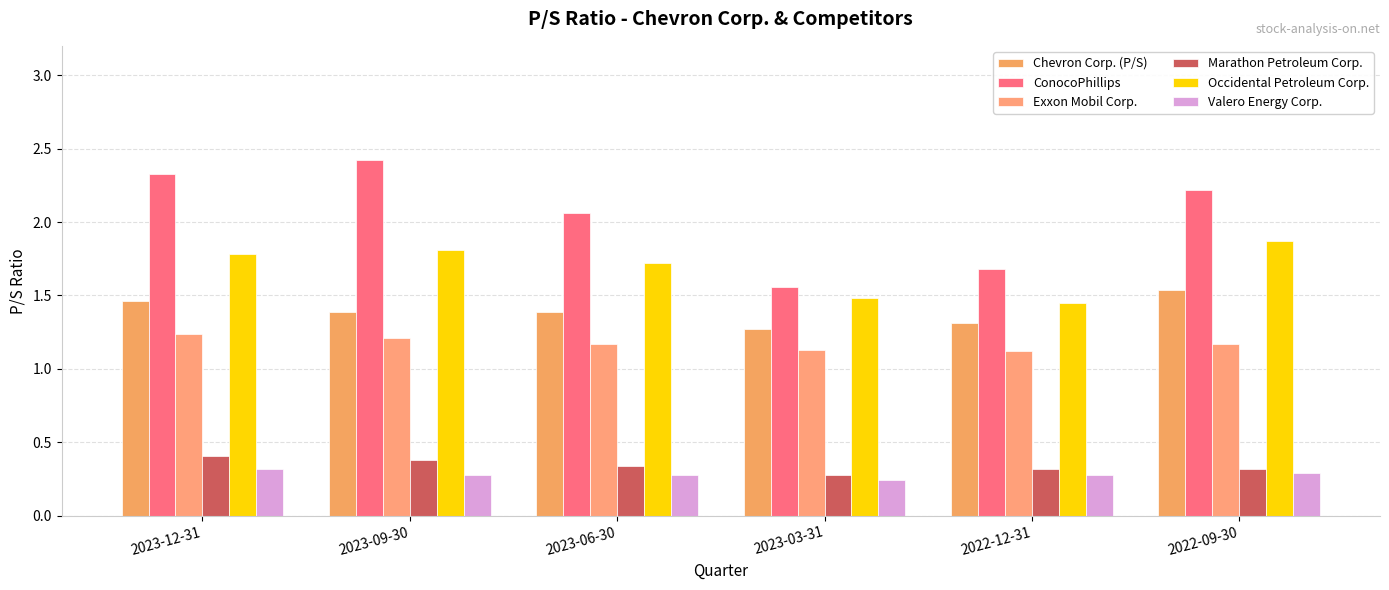

Between 2023-03-31 and 2023-09-30, which is larger?

2023-09-30